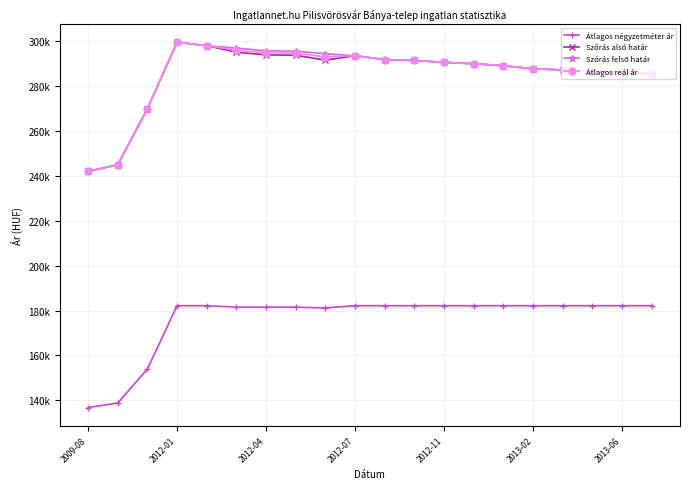

Which label corresponds to the smallest value in the chart?

2009-08